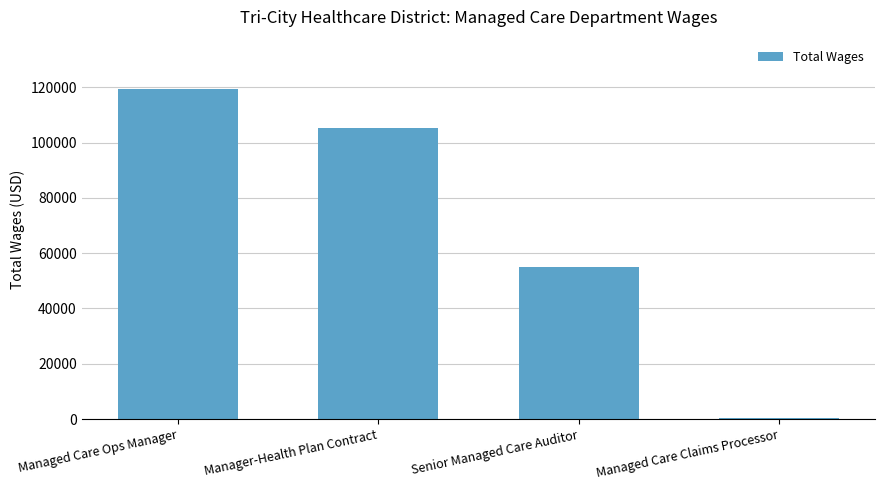

What is the sum of all values?

279610